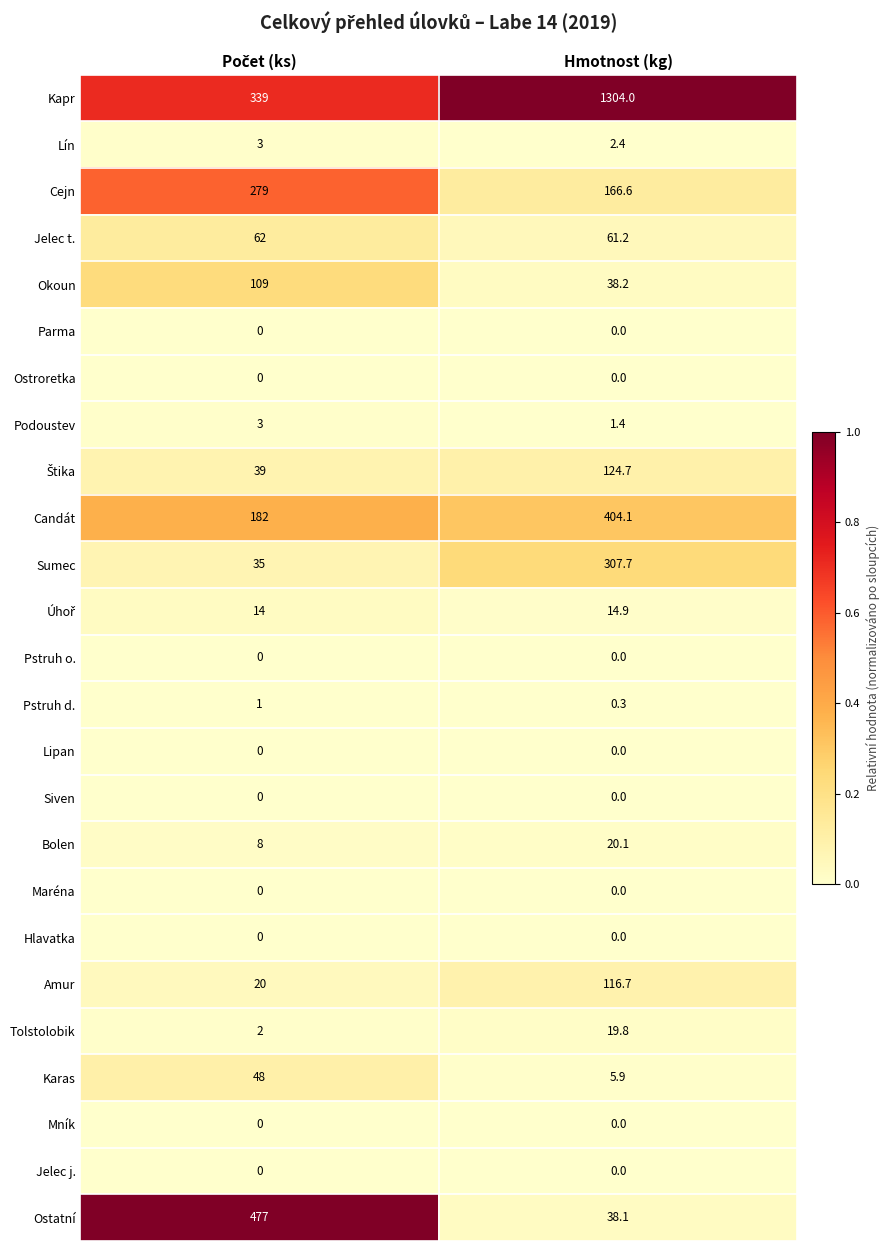

Which label corresponds to the largest value in the chart?

Hmotnost (kg)